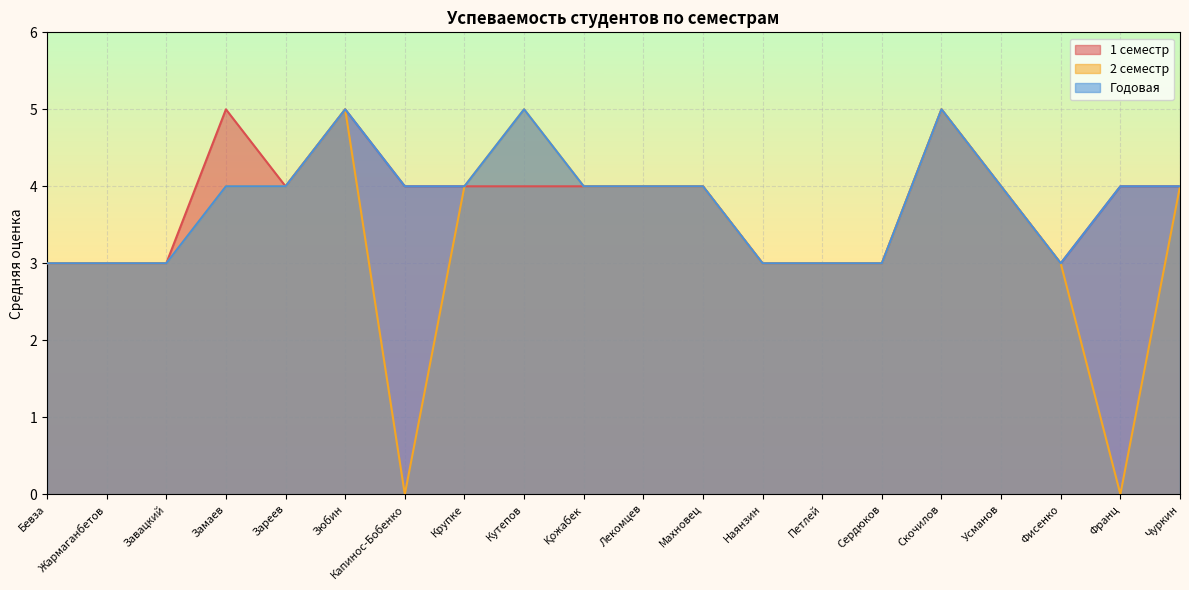

Is it true that Годовая equals 6 at Крупке?

False